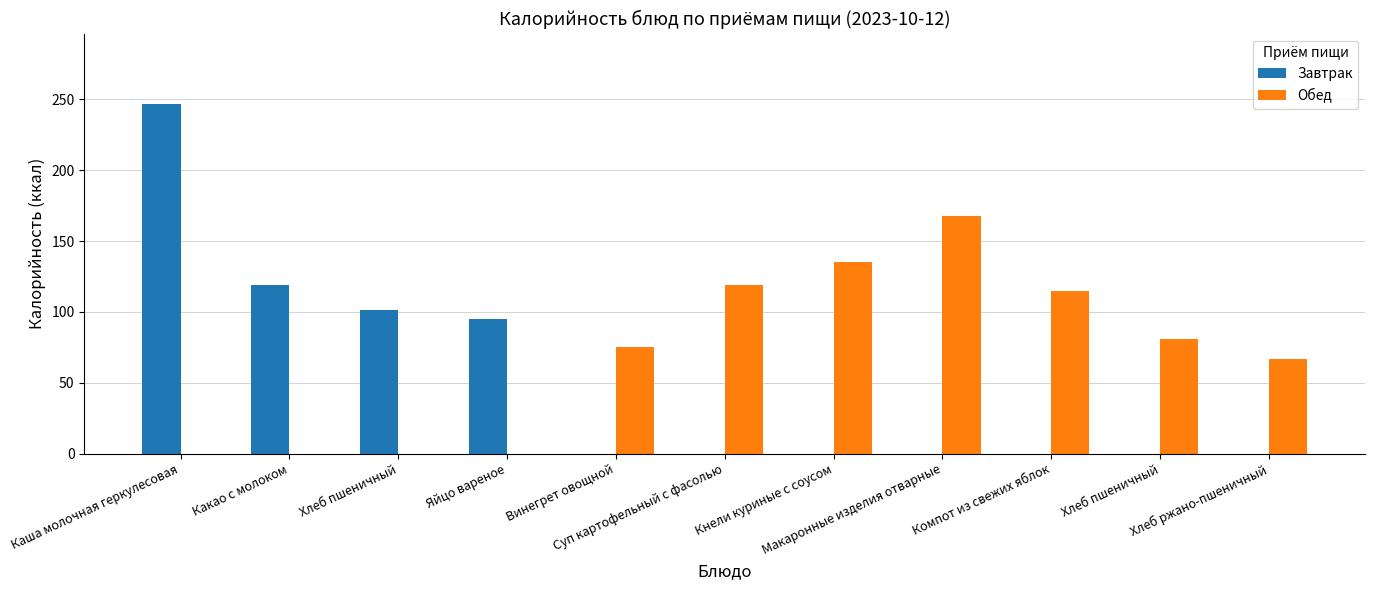

How many groups of bars are there?

11